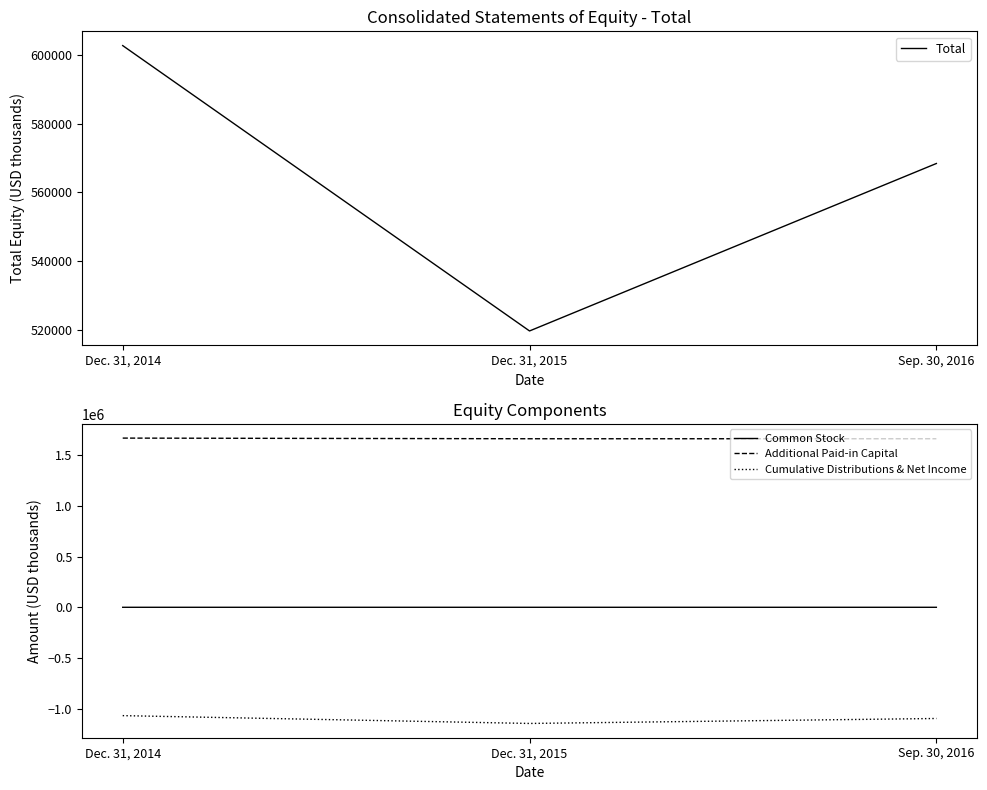

Reading right to left, what are all the values shown in this chart?

Total: Sep. 30, 2016=568435	Dec. 31, 2015=519663	Dec. 31, 2014=602773
Common Stock: Sep. 30, 2016=1852	Dec. 31, 2015=1864	Dec. 31, 2014=1879
Additional Paid-in Capital: Sep. 30, 2016=1656149	Dec. 31, 2015=1656137	Dec. 31, 2014=1662483
Cumulative Distributions & Net Income: Sep. 30, 2016=-1089566	Dec. 31, 2015=-1138338	Dec. 31, 2014=-1061589